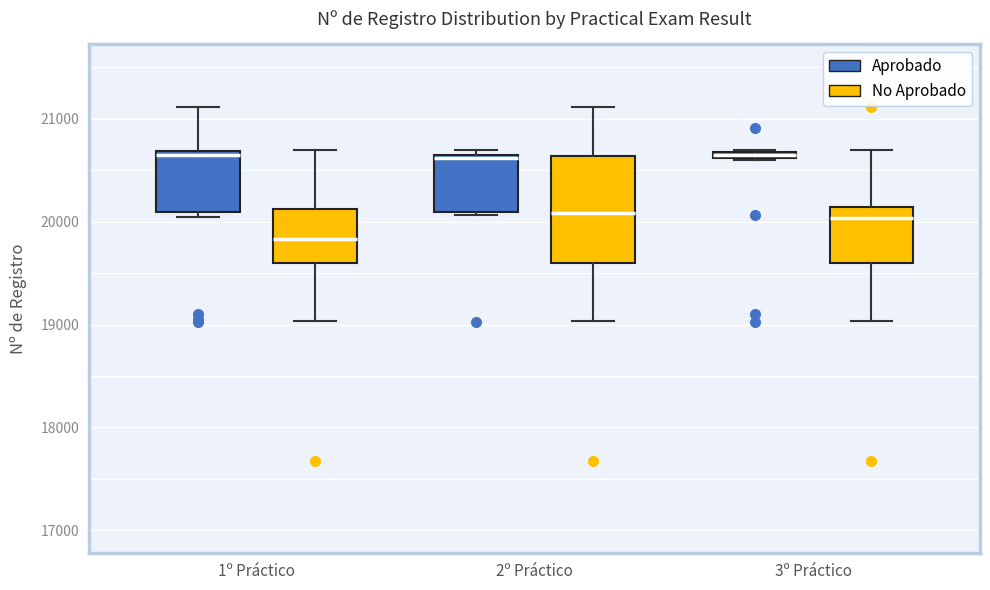

Comparing the boxes themselves (not the whiskers), which one is the tallest?

2º Práctico (No Aprobado)